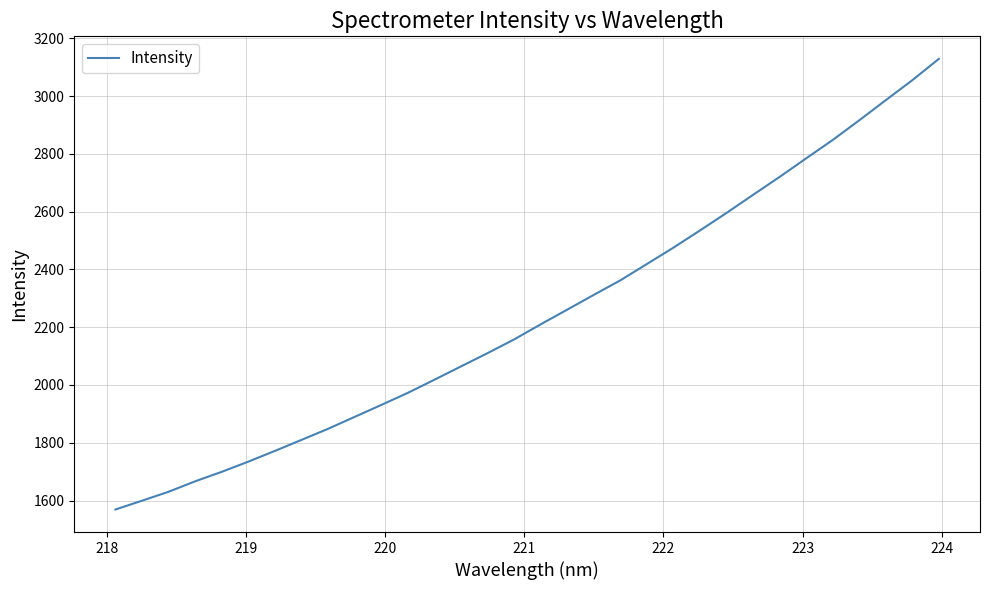

What is the difference between the maximum and minimum values?

1559.6